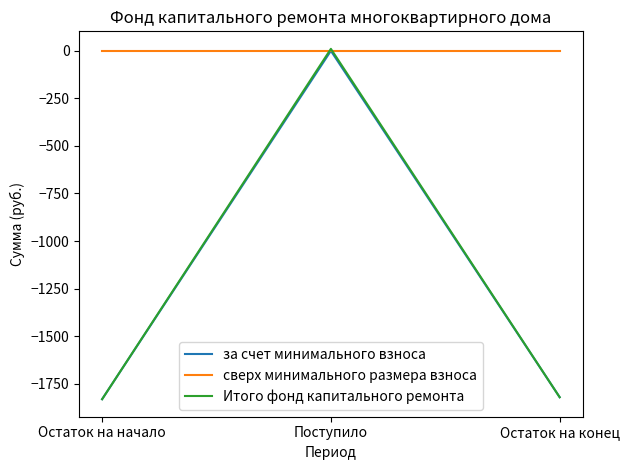

What are all the series names shown in the legend?

за счет минимального взноса, сверх минимального размера взноса, Итого фонд капитального ремонта